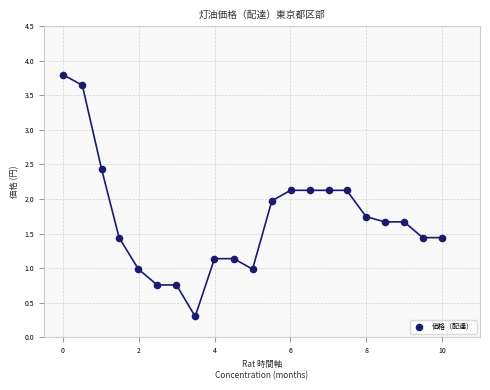

What is the range of Y values (max minus min)?

3.5